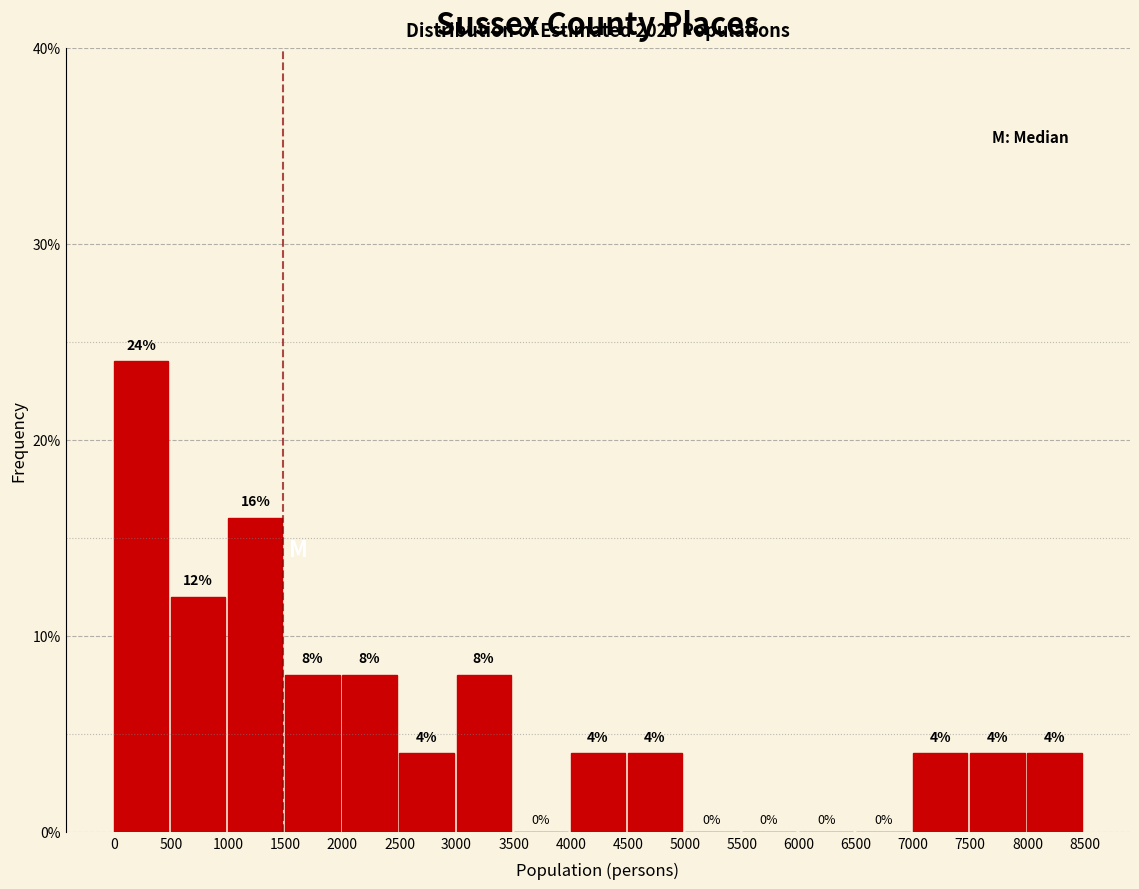

Reading left to right, list every bar in this chart as the range it spans on the x-axis followed by its height.

0 to 500: 24
500 to 1000: 12
1000 to 1500: 16
1500 to 2000: 8
2000 to 2500: 8
2500 to 3000: 4
3000 to 3500: 8
3500 to 4000: 0
4000 to 4500: 4
4500 to 5000: 4
5000 to 5500: 0
5500 to 6000: 0
6000 to 6500: 0
6500 to 7000: 0
7000 to 7500: 4
7500 to 8000: 4
8000 to 8500: 4